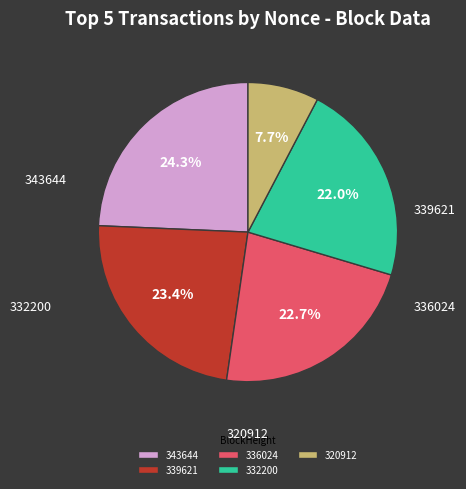

Is 343644 the majority of the pie?

No